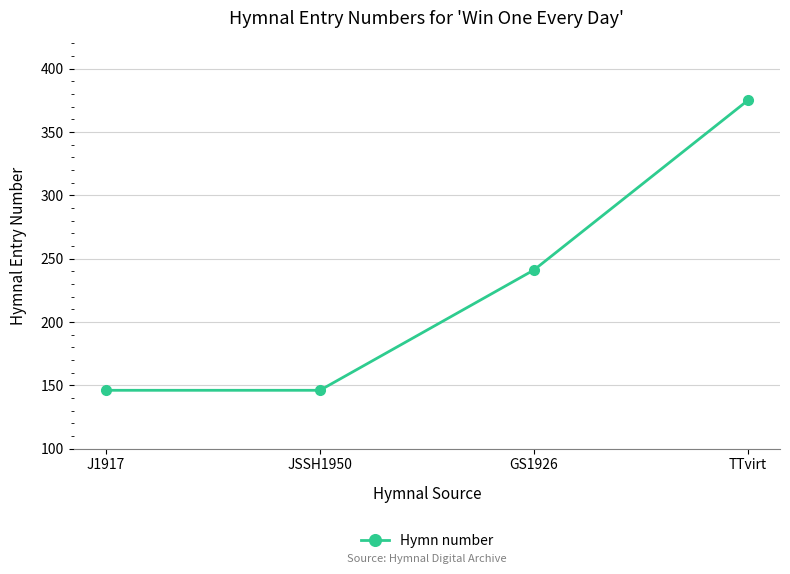

What is the value of the 2nd point from the left?

146